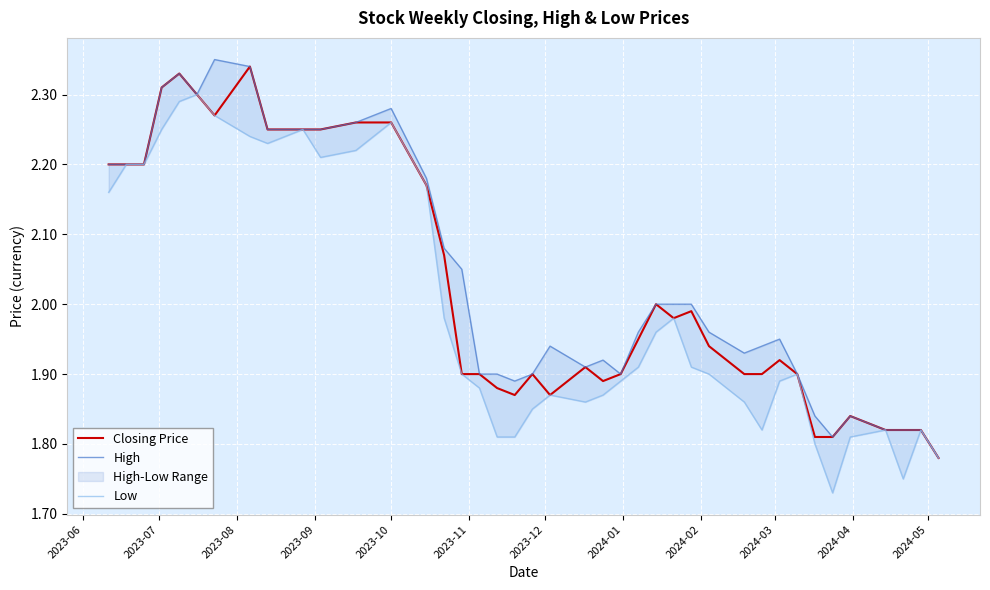

Reading left to right, what are all the values shown in this chart?

Closing Price: 2.2	2.2	2.2	2.3	2.3	2.3	2.3	2.3	2.2	2.2	2.2	2.3	2.3	2.2	2.1	1.9	1.9	1.9	1.9	1.9	1.9	1.9	1.9	1.9	1.9	2.0	2.0	2.0	1.9	1.9	1.9	1.9	1.9	1.8	1.8	1.8	1.8	1.8	1.8	1.8
High: 2.2	2.2	2.2	2.3	2.3	2.3	2.4	2.3	2.2	2.2	2.2	2.3	2.3	2.2	2.1	2.0	1.9	1.9	1.9	1.9	1.9	1.9	1.9	1.9	2.0	2.0	2.0	2.0	2.0	1.9	1.9	1.9	1.9	1.8	1.8	1.8	1.8	1.8	1.8	1.8
Low: 2.2	2.2	2.2	2.2	2.3	2.3	2.3	2.2	2.2	2.2	2.2	2.2	2.3	2.2	2.0	1.9	1.9	1.8	1.8	1.9	1.9	1.9	1.9	1.9	1.9	2.0	2.0	1.9	1.9	1.9	1.8	1.9	1.9	1.8	1.7	1.8	1.8	1.8	1.8	1.8